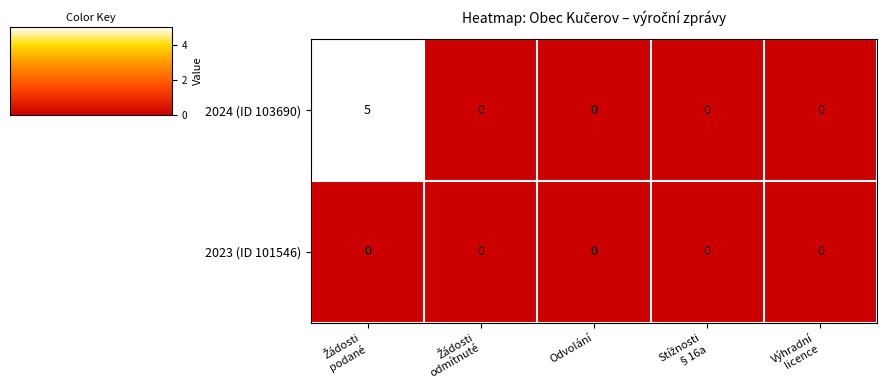

Reading left to right, transcribe all the data shown in this chart.

2024 (ID 103690): 5	0	0	0	0
2023 (ID 101546): 0	0	0	0	0